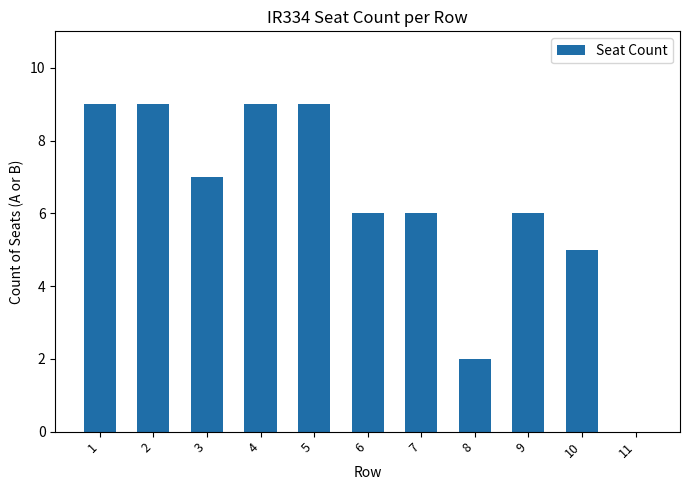

What is the ratio of the value at 10 to the value at 6?

0.8